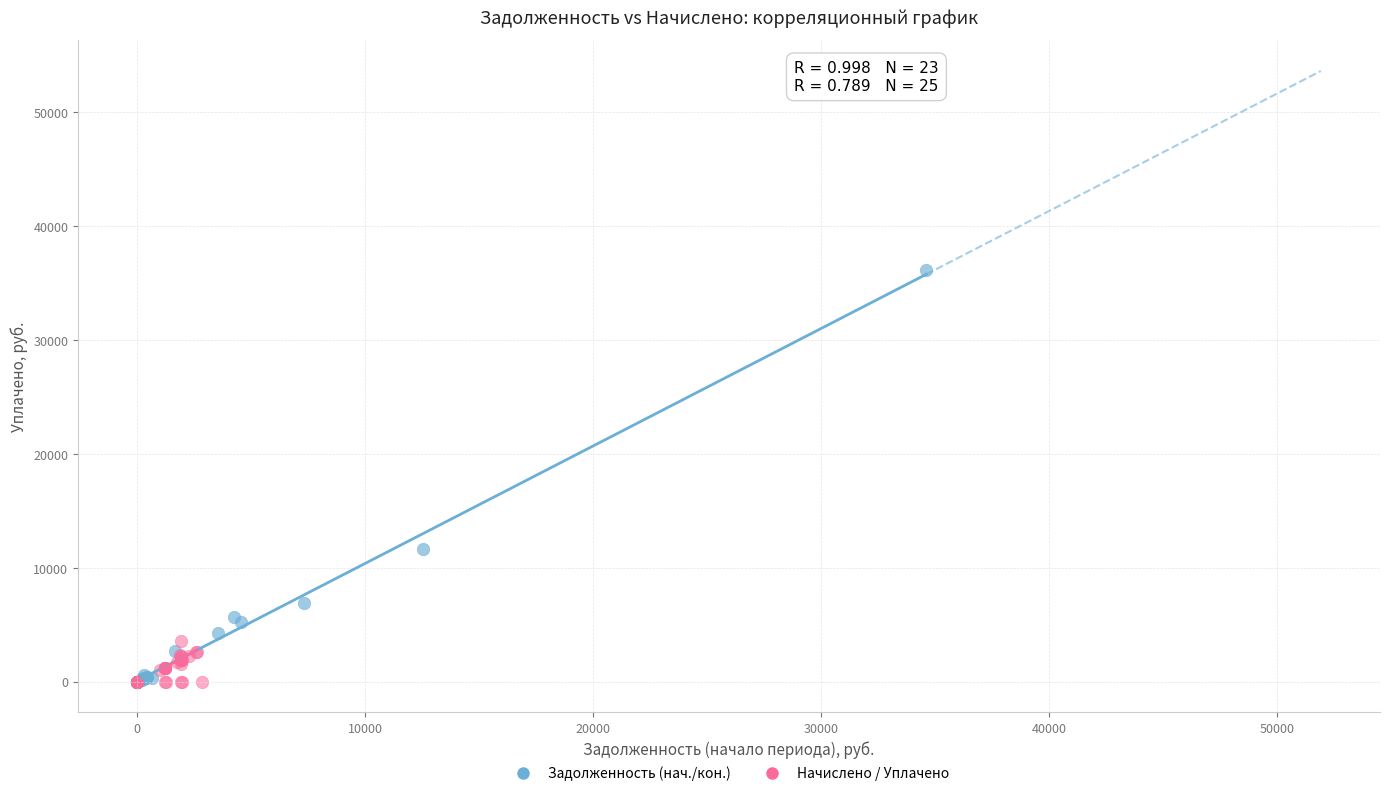

Which series has the widest spread of Y values?

Задолженность (нач./кон.)